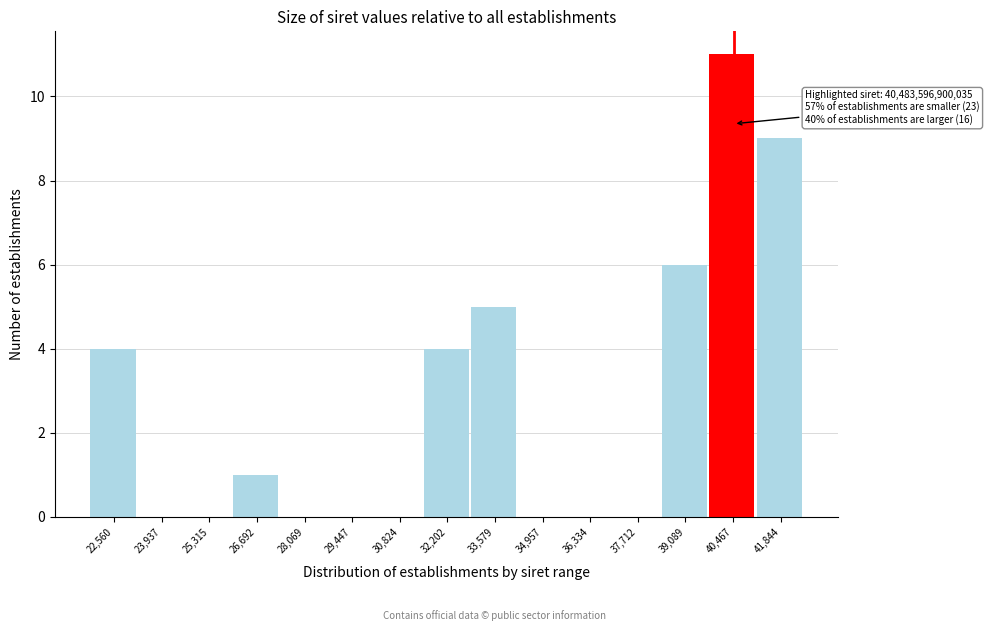

Reading left to right, what are all the values shown in this chart?

22,560=4	23,937=0	25,315=0	26,692=1	28,069=0	29,447=0	30,824=0	32,202=4	33,579=5	34,957=0	36,334=0	37,712=0	39,089=6	40,467=11	41,844=9